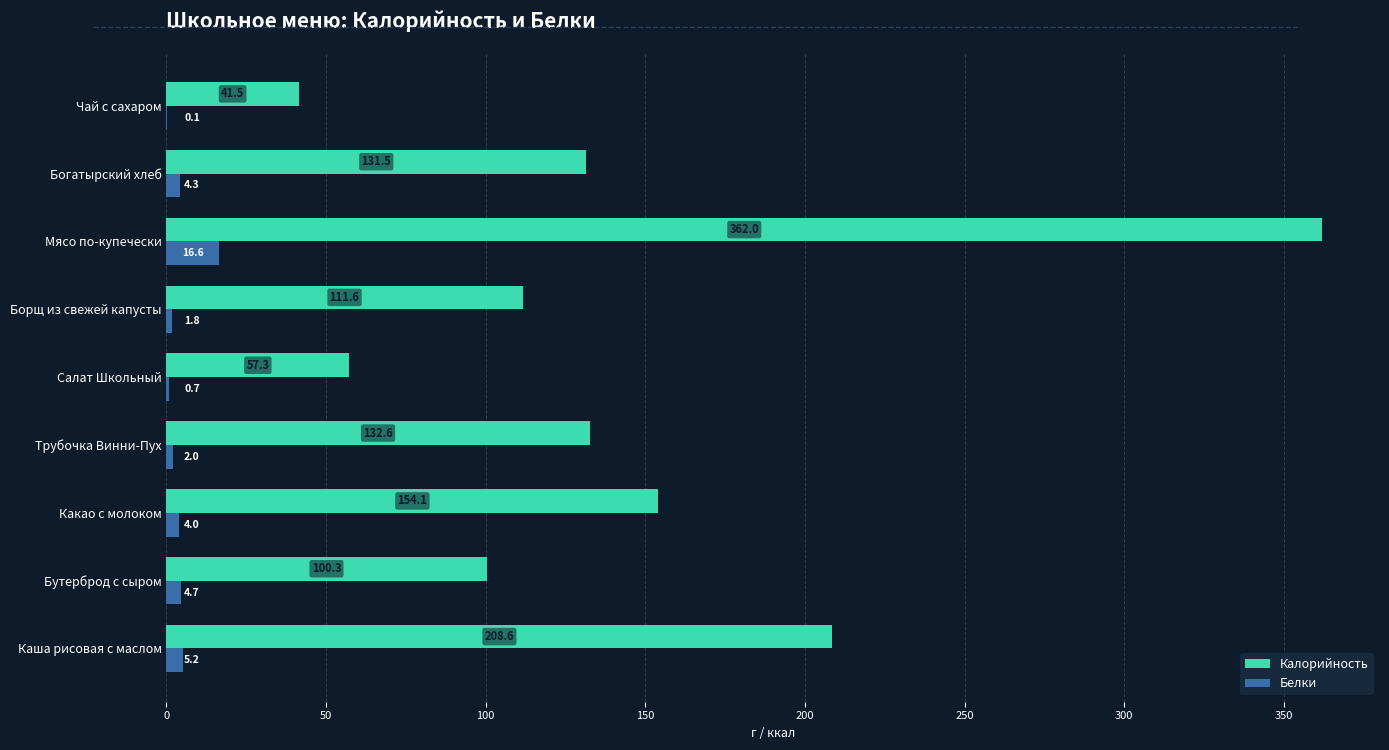

Between Каша рисовая с маслом and Трубочка Винни-Пух, which series saw the biggest shift?

Калорийность